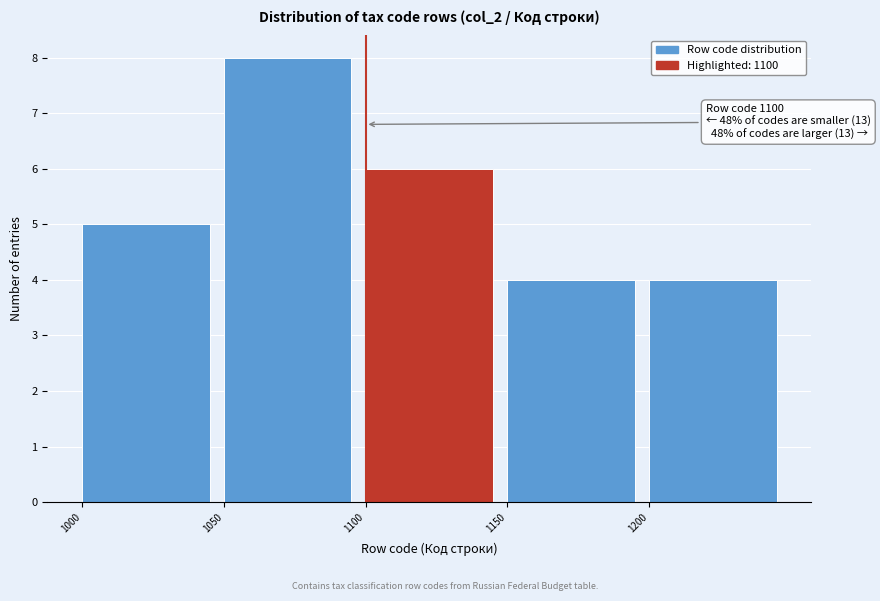

Which range on the x-axis has the tallest bar?

1050 to 1100